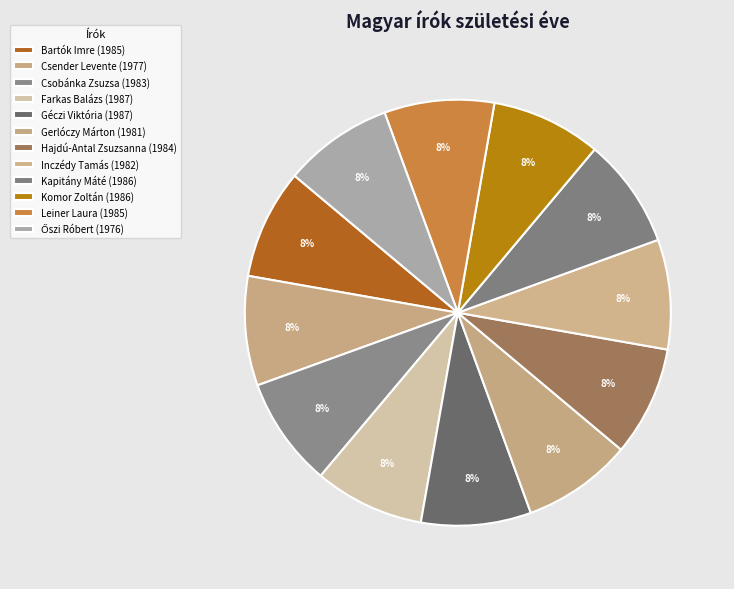

Count the number of slices in the pie.

12